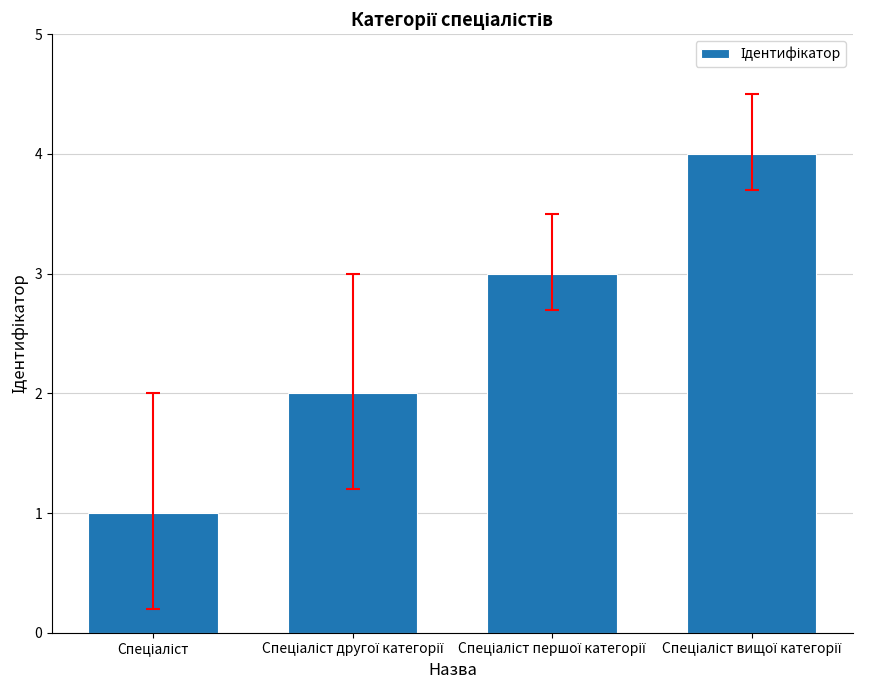

How many distinct data groups are displayed?

1